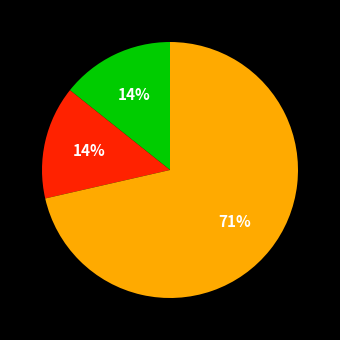

To the nearest percent, what is the average slice percentage?

33%